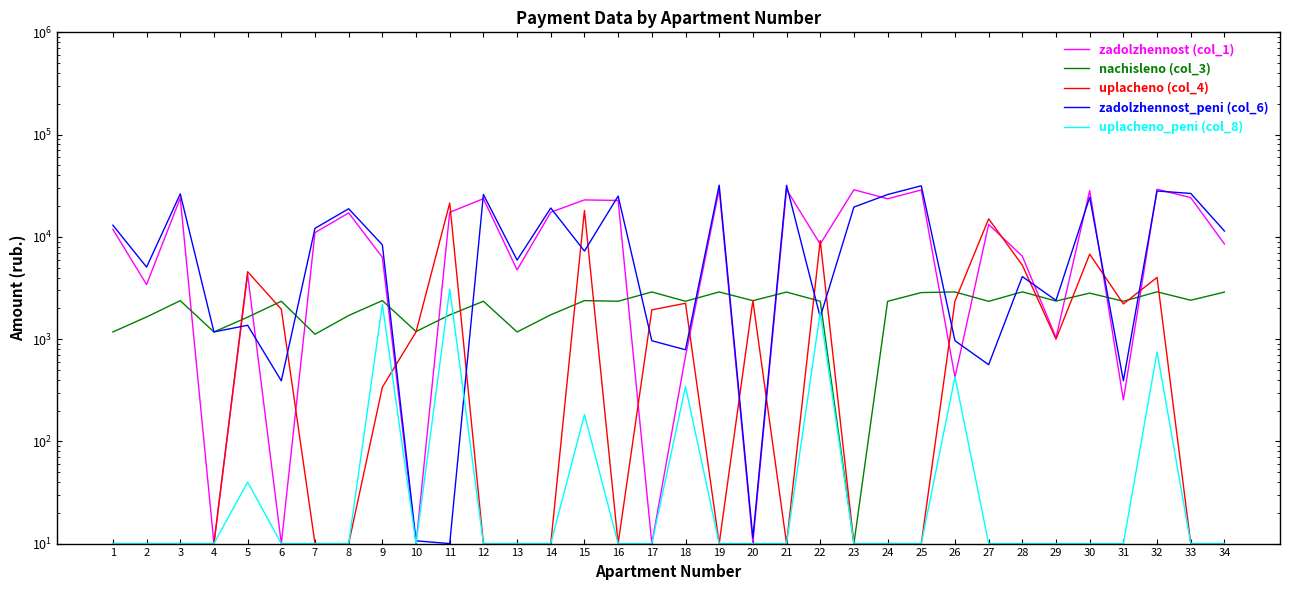

Does the chart have visible grid lines?

No